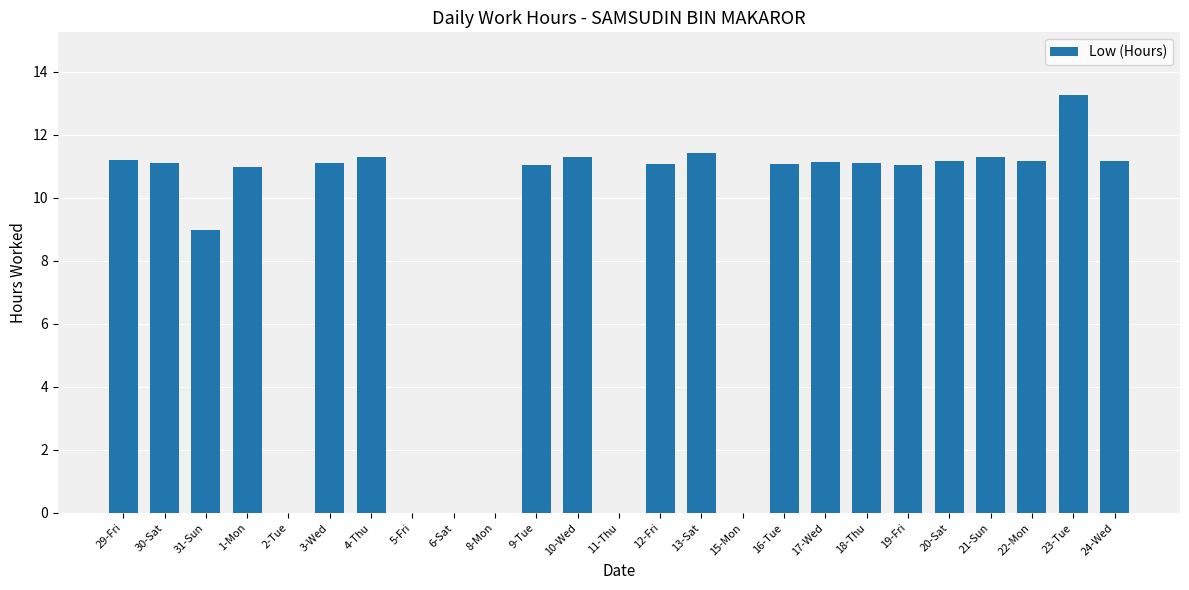

True or false: the data shows 15.2 at 12-Fri.

False